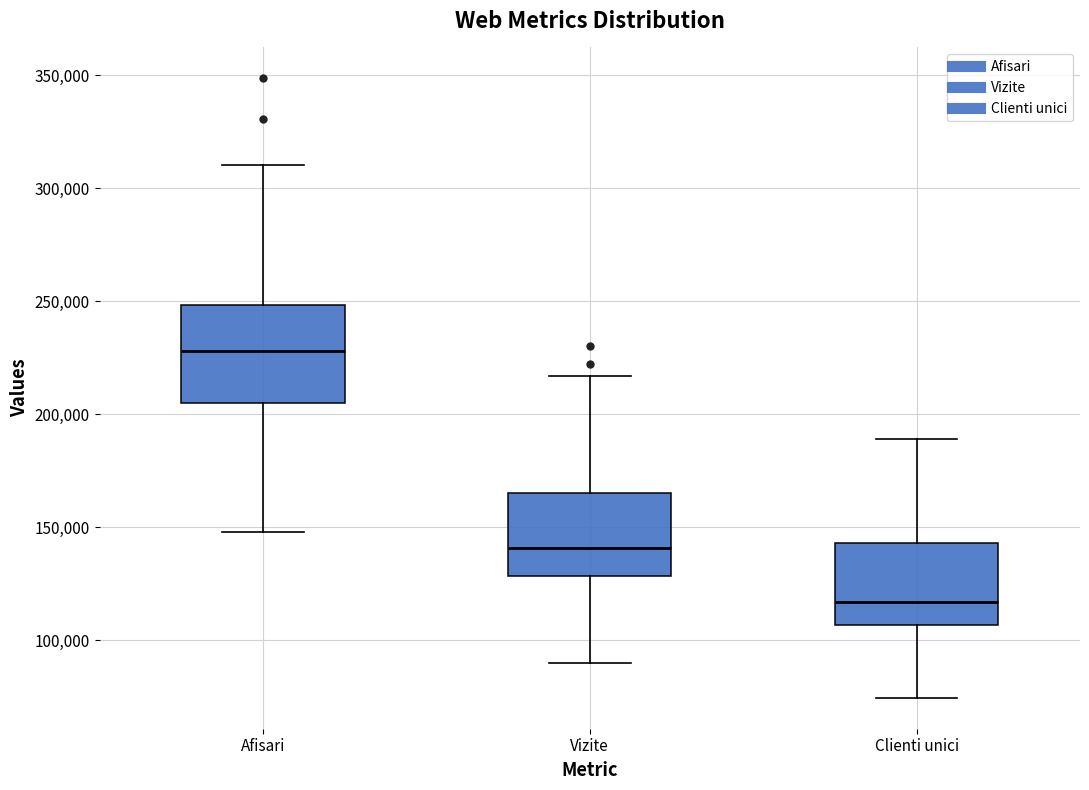

Reading left to right, read every box against the y-axis: the position of its median line, the range the box covers, and the ends of its whiskers. The values are not printed on the chart, so give them approximately, as read against the axis.

Afisari: median 230000, box 205000 to 250000, whiskers 150000 to 310000
Vizite: median 140000, box 130000 to 165000, whiskers 90000 to 215000
Clienti unici: median 115000, box 105000 to 145000, whiskers 75000 to 190000